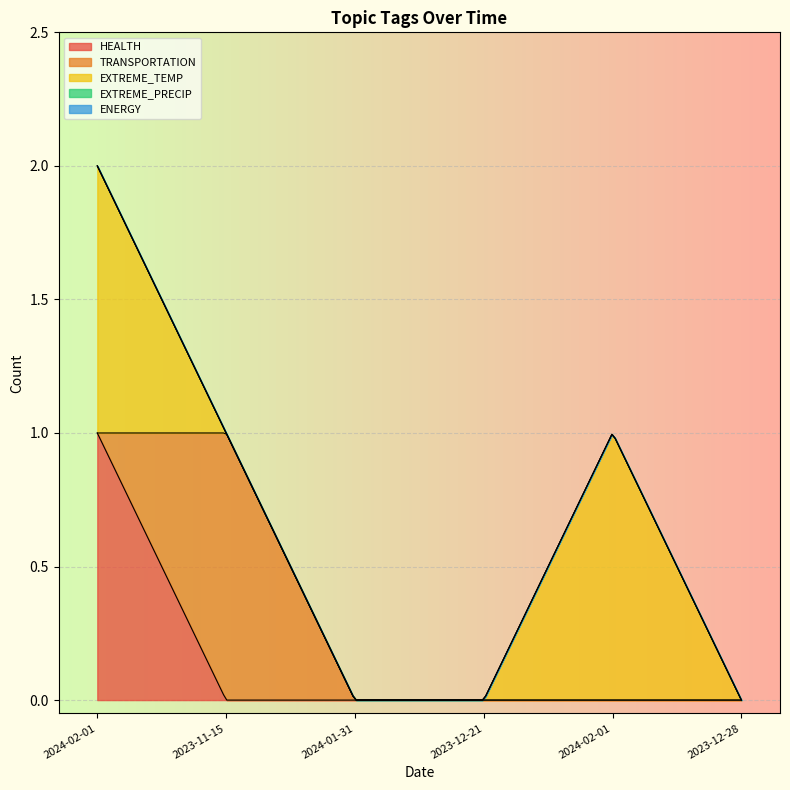

What is the label of the 6th point from the right?

2024-02-01